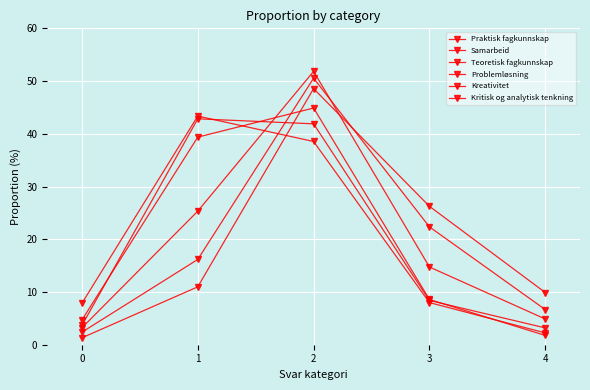

Is it true that Samarbeid equals 1.8 at 4?

True